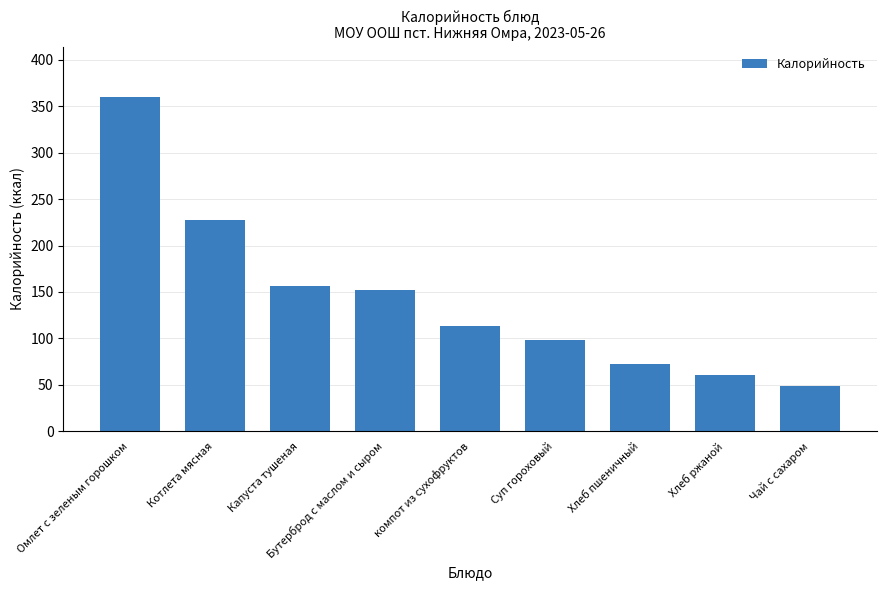

Are the bars horizontal?

No